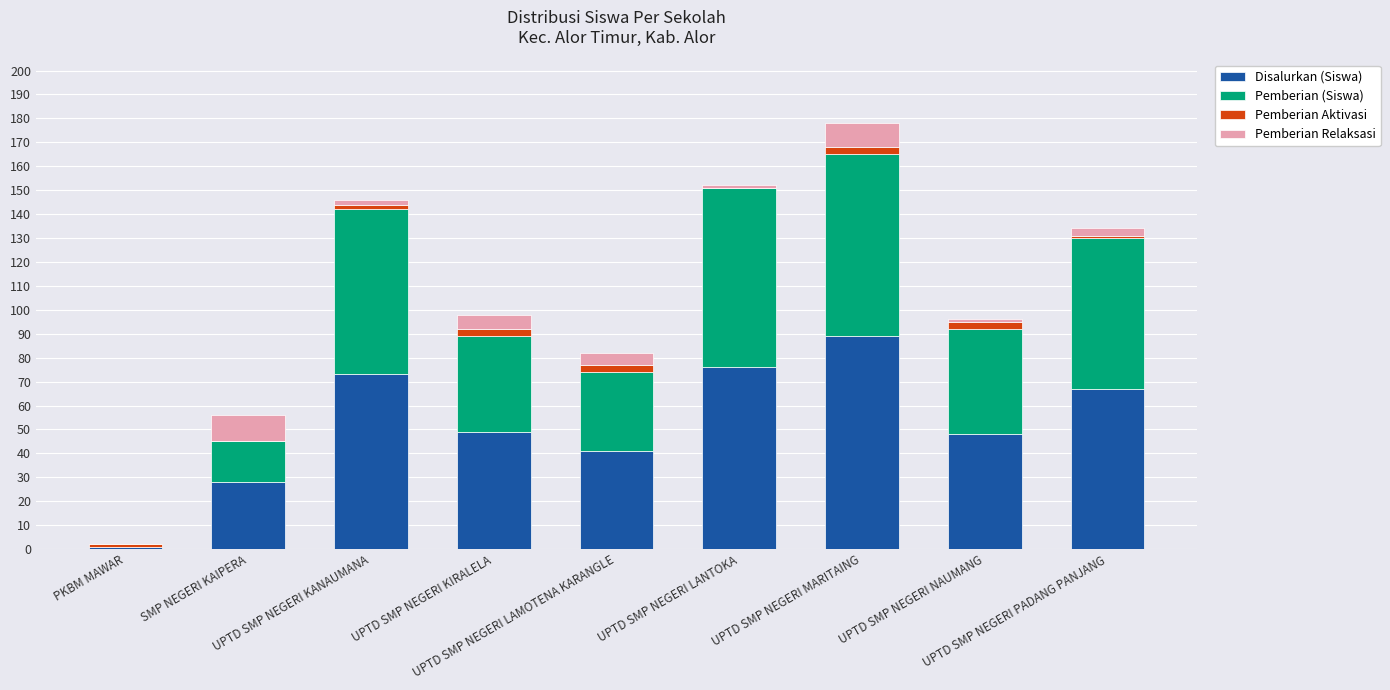

What is the highest value of the Disalurkan (Siswa) series?

89